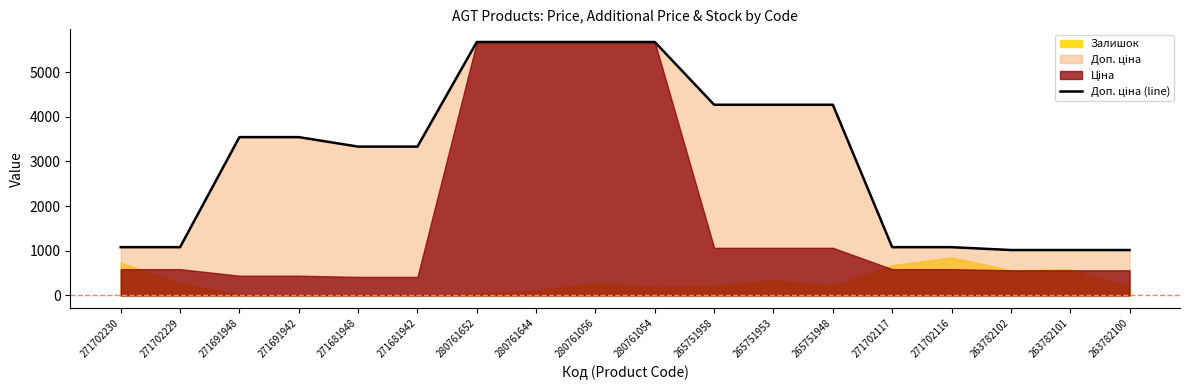

Reading left to right, list all the values displayed in this chart.

271702230=1081.7	271702229=1081.7	271691948=3545.0	271691942=3545.0	271681948=3332.5	271681942=3332.5	280761652=5673.8	280761644=5673.8	280761056=5673.8	280761054=5673.8	265751958=4269.4	265751953=4269.4	265751948=4269.4	271702117=1081.7	271702116=1081.7	263782102=1017.8	263782101=1017.8	263782100=1017.8